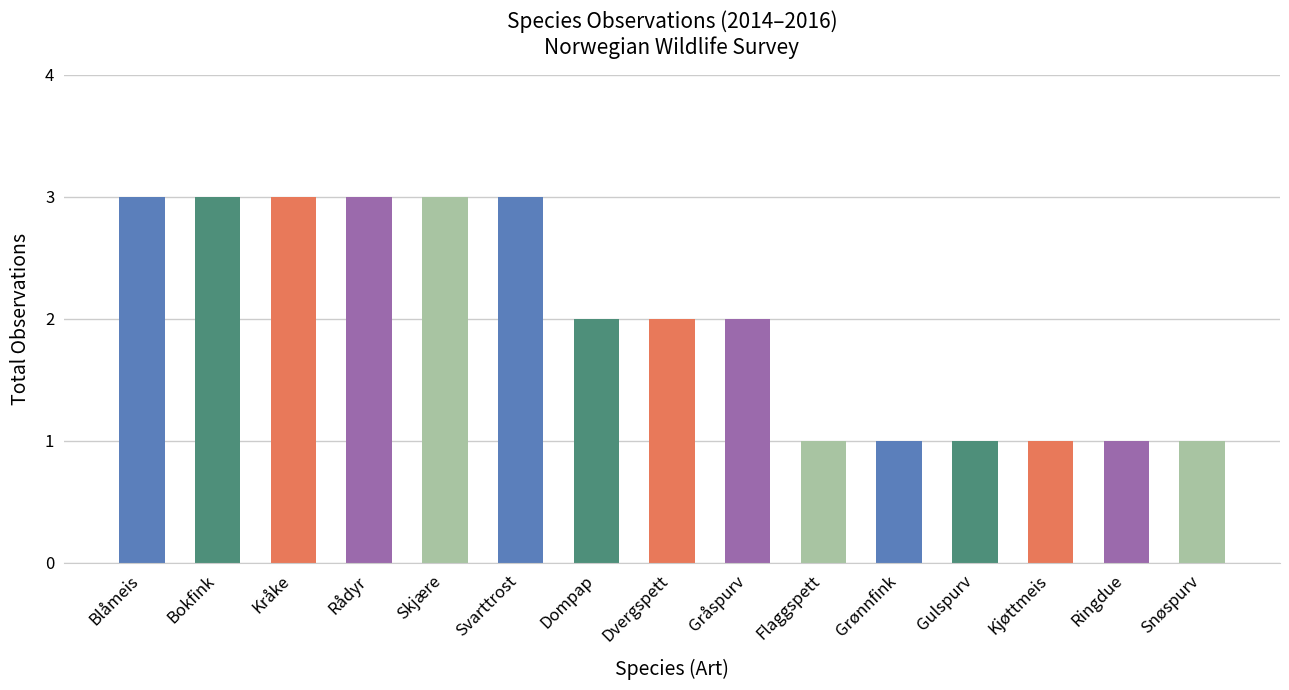

What is the value of the 3rd bar from the left?

3